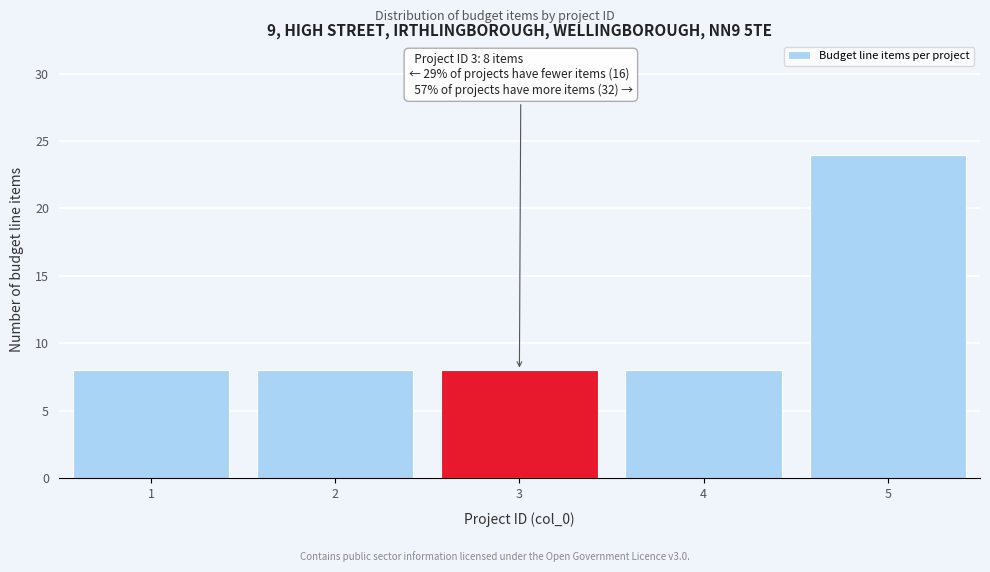

Reading left to right, what are all the values shown in this chart?

1=8	2=8	3=8	4=8	5=24